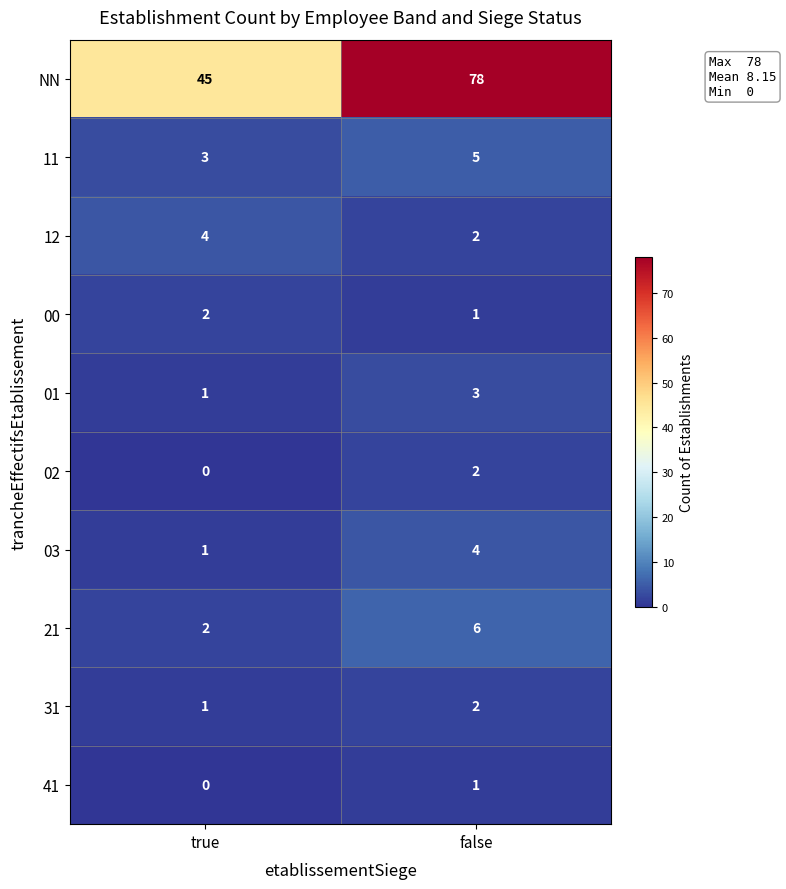

Reading left to right, what are all the values shown in this chart?

NN: 45	78
11: 3	5
12: 4	2
00: 2	1
01: 1	3
02: 0	2
03: 1	4
21: 2	6
31: 1	2
41: 0	1